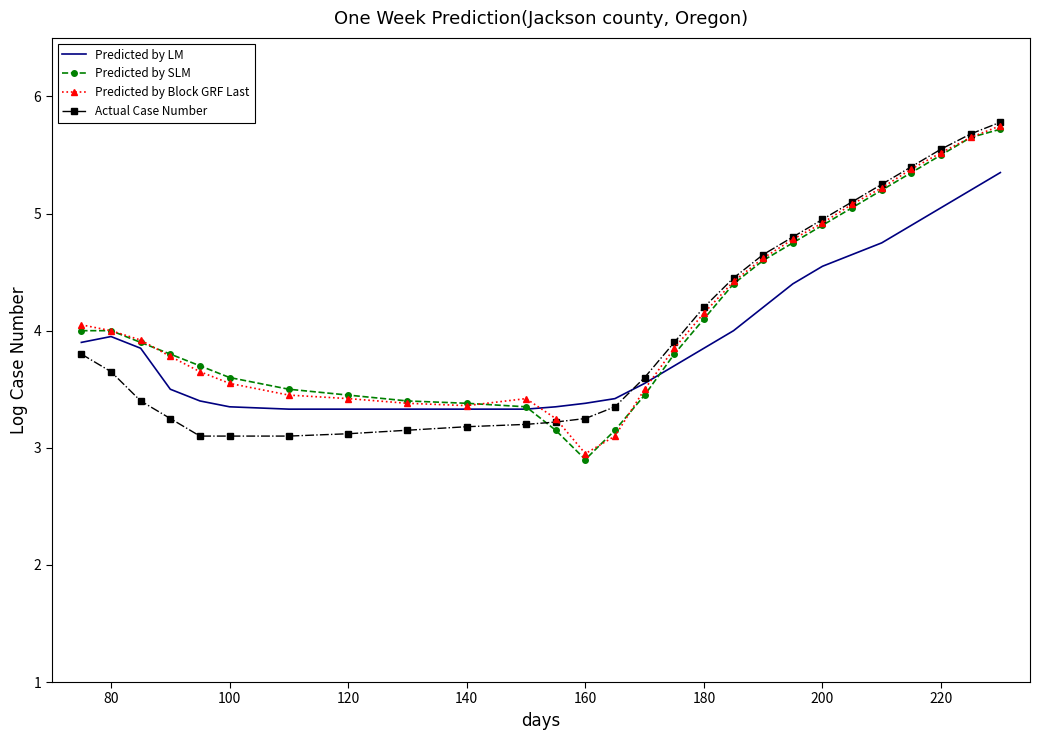

What is the minimum value for Predicted by LM?

3.3